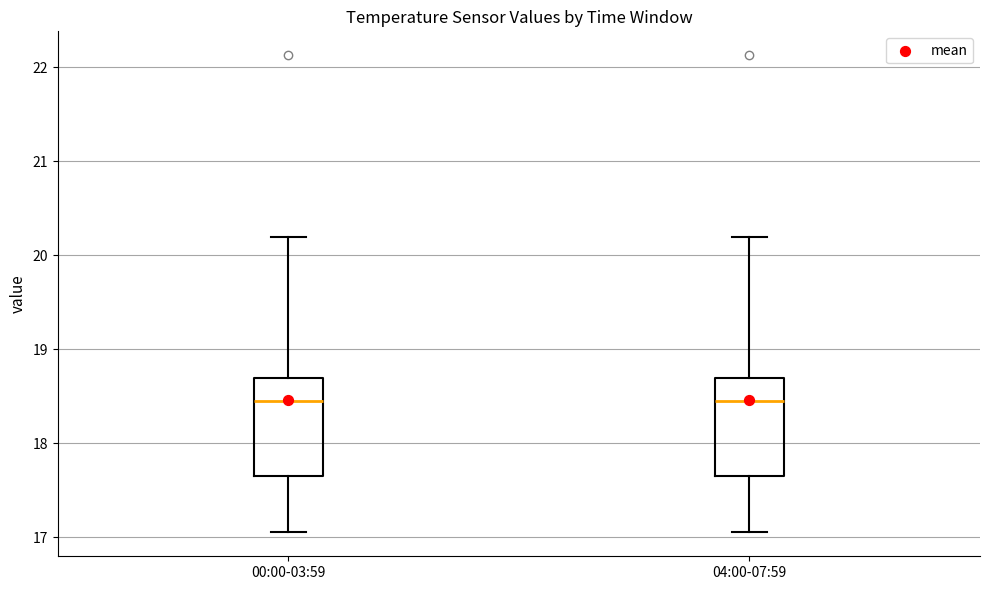

Reading left to right, read every box against the y-axis: the position of its median line, the range the box covers, and the ends of its whiskers. The values are not printed on the chart, so give them approximately, as read against the axis.

00:00-03:59: median 18.5, box 17.7 to 18.7, whiskers 17.1 to 20.2
04:00-07:59: median 18.5, box 17.7 to 18.7, whiskers 17.1 to 20.2